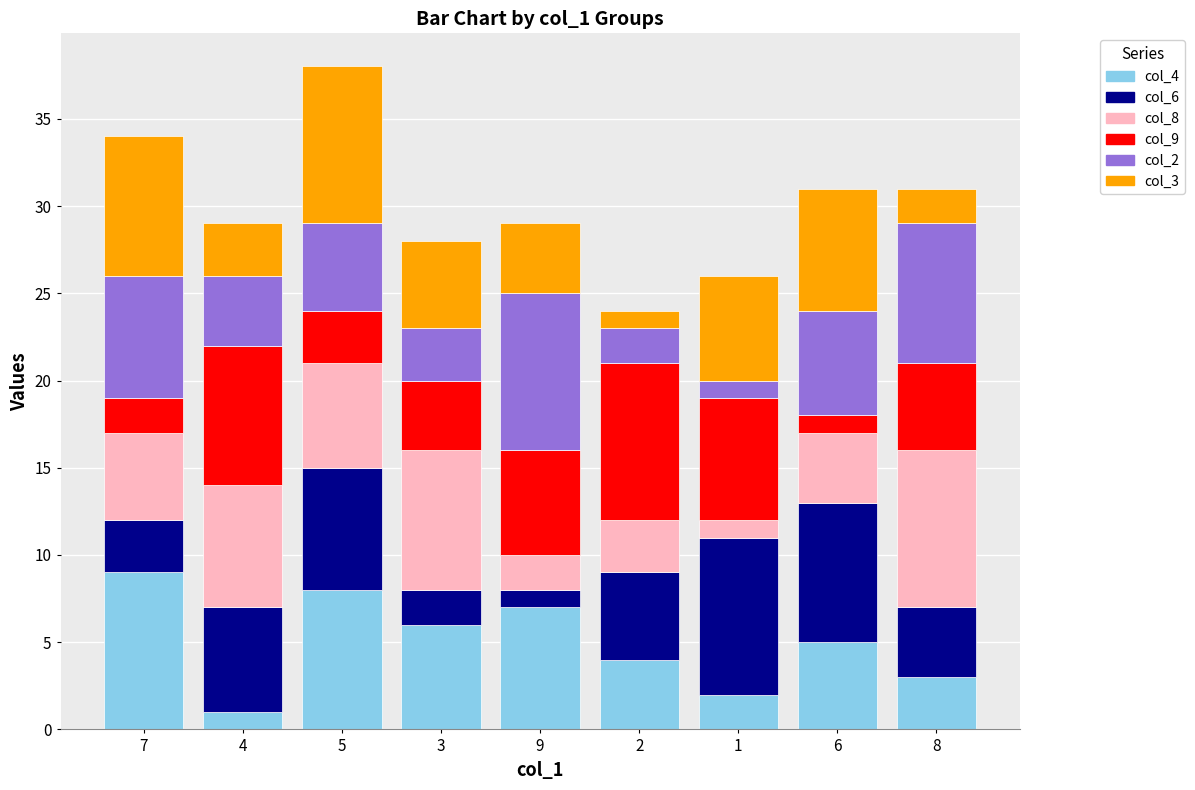

What is the average value of the col_9 series?

5